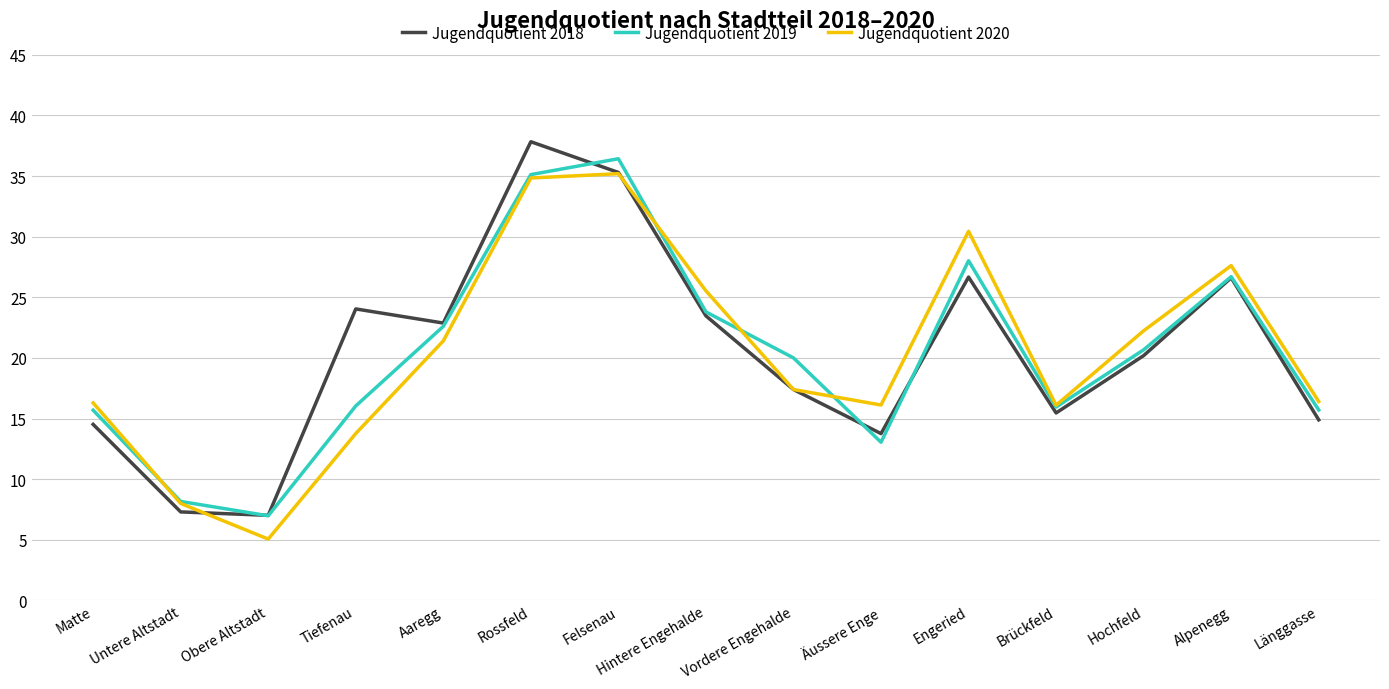

What position from the left is Rossfeld?

6